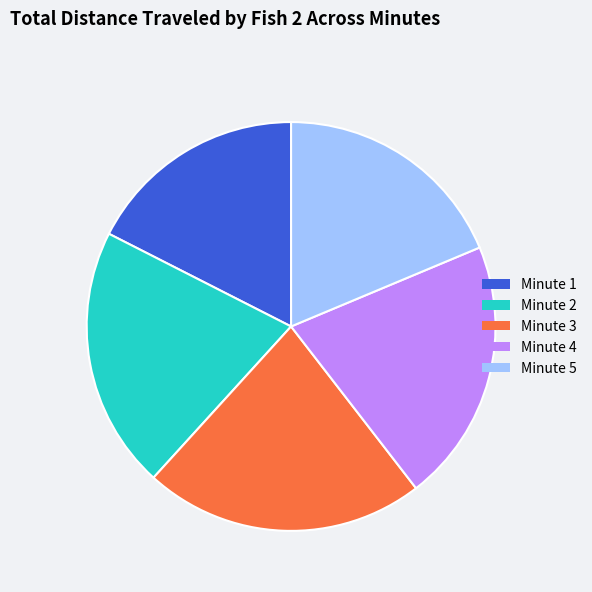

Combined, do Minute 4 and Minute 3 account for over 50%?

No